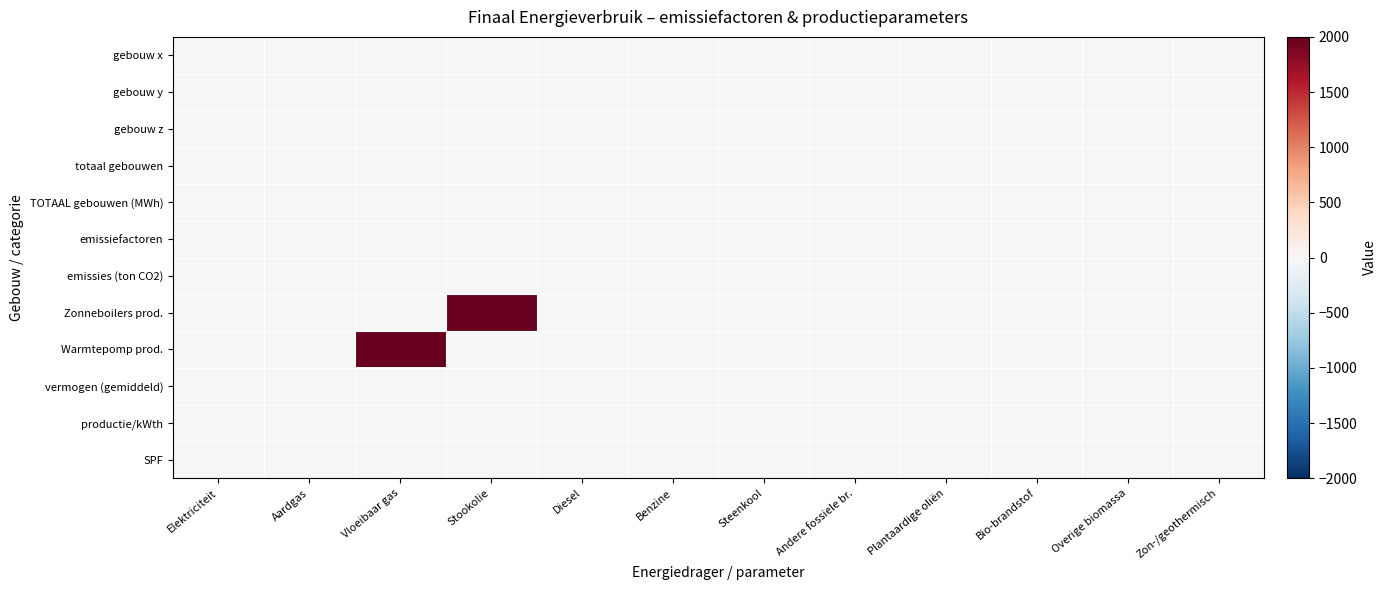

Between Elektriciteit and Vloeibaar gas, which series saw the biggest shift?

Warmtepomp prod.